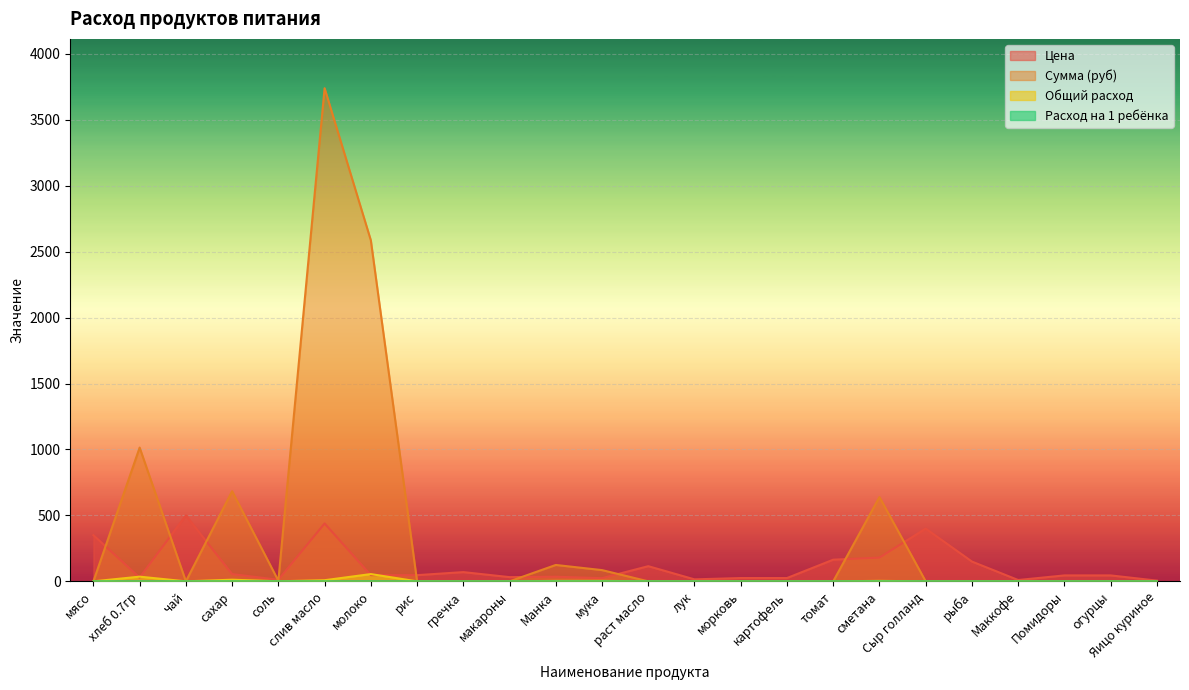

At which category is the sum across all series the highest?

слив масло